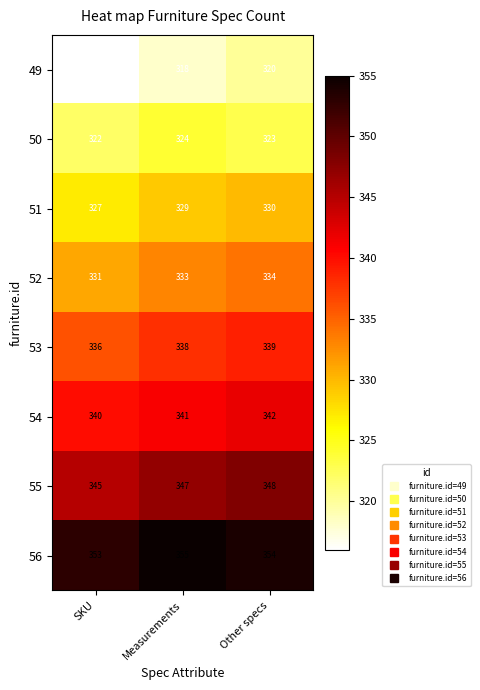

Read the 54 value at Other specs.

342